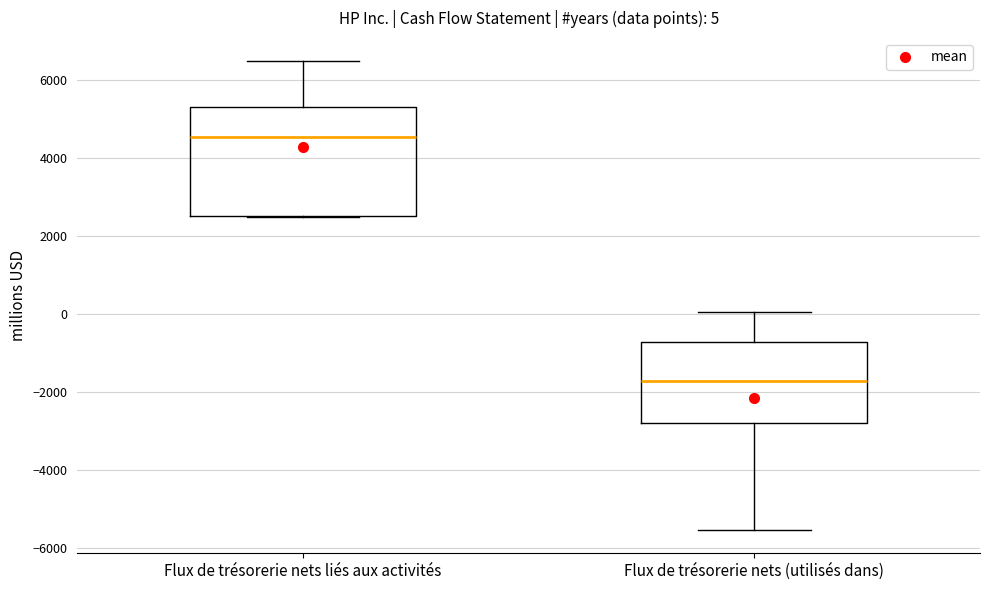

Which box has the lowest median line?

Flux de trésorerie nets (utilisés dans)